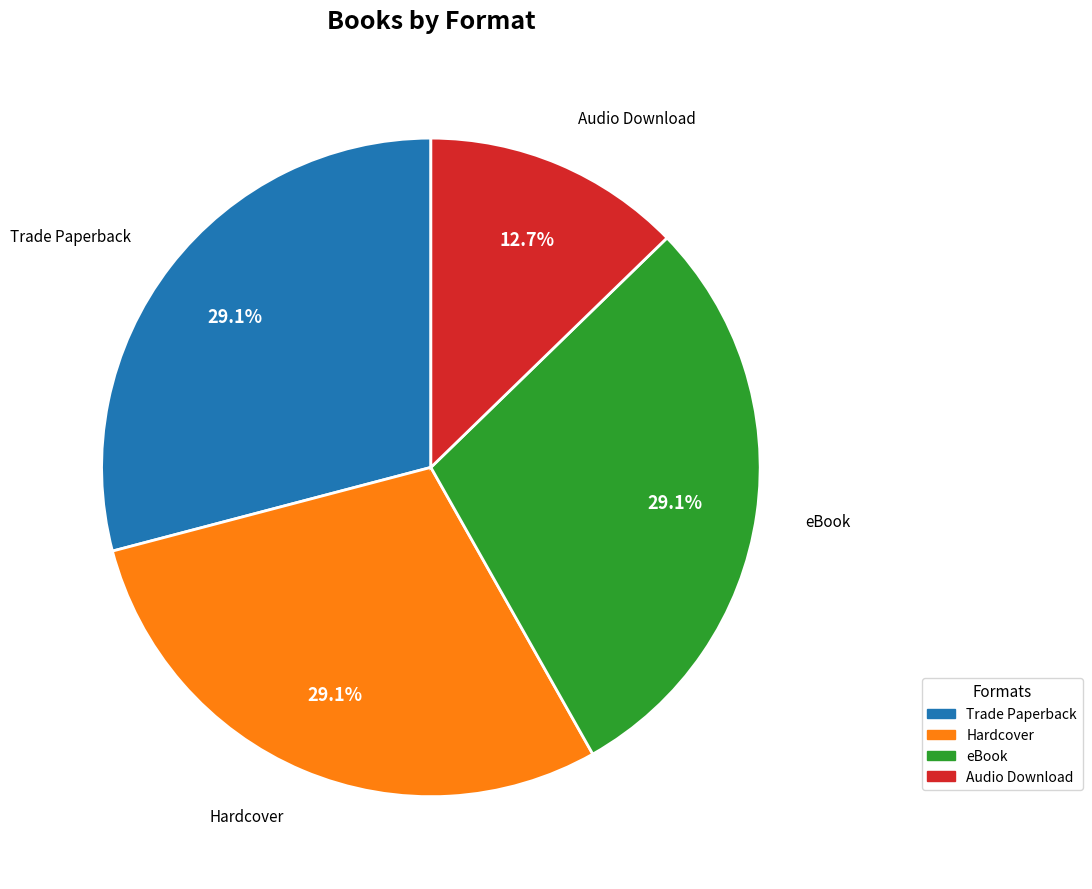

What is the smallest slice in the pie chart?

Audio Download